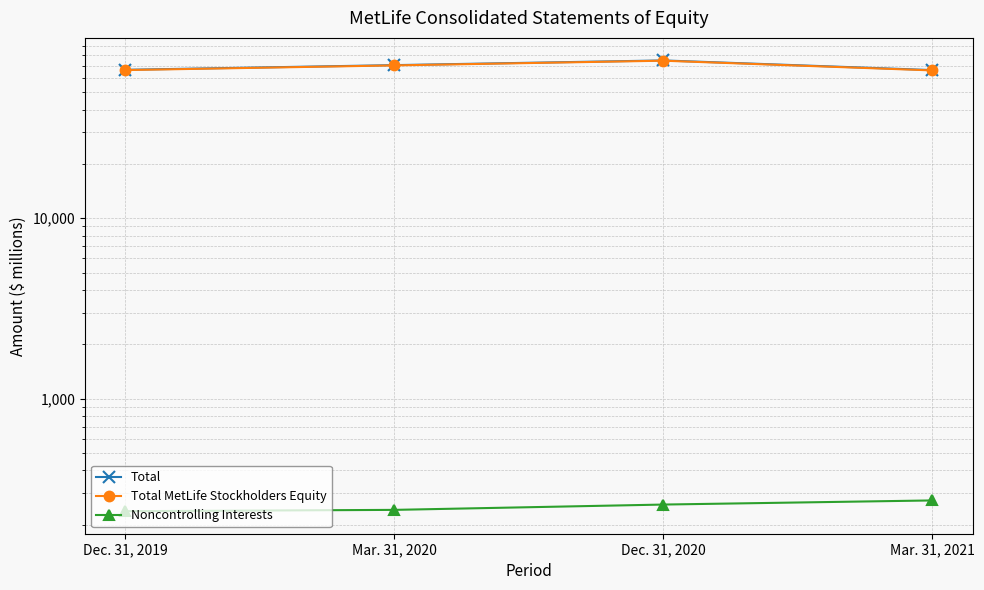

True or false: Total has more than 1 points higher than both neighbors.

False